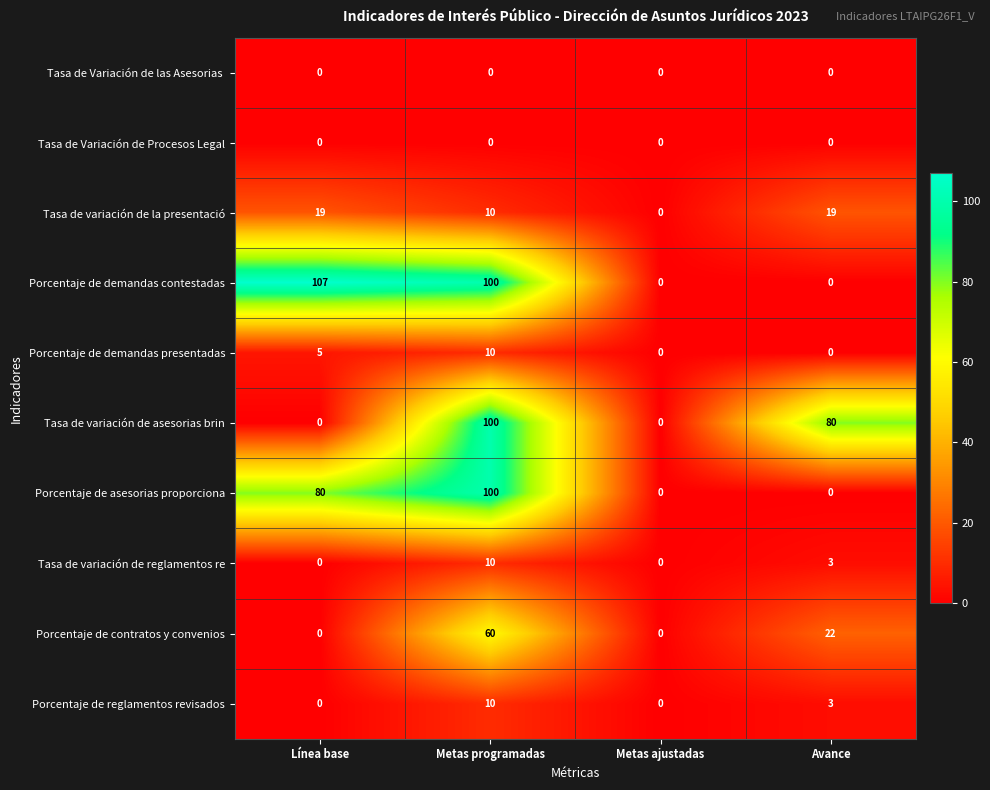

Between Línea base and Metas ajustadas, which series saw the biggest shift?

Porcentaje de demandas contestadas